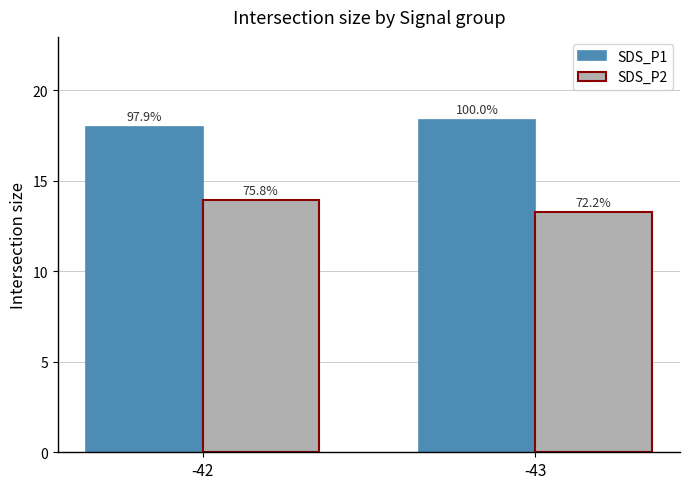

Which series has the largest range (max minus min)?

SDS_P2